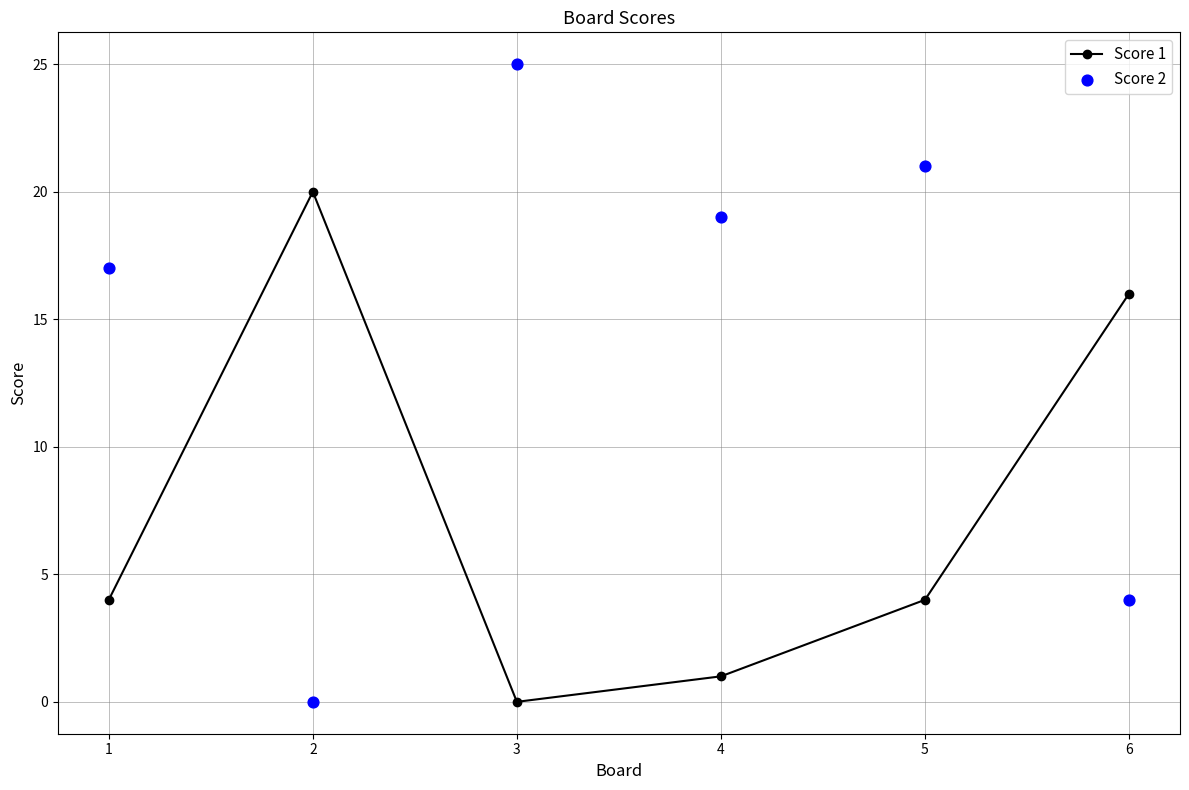

At how many categories does at least one series exceed 21?

1